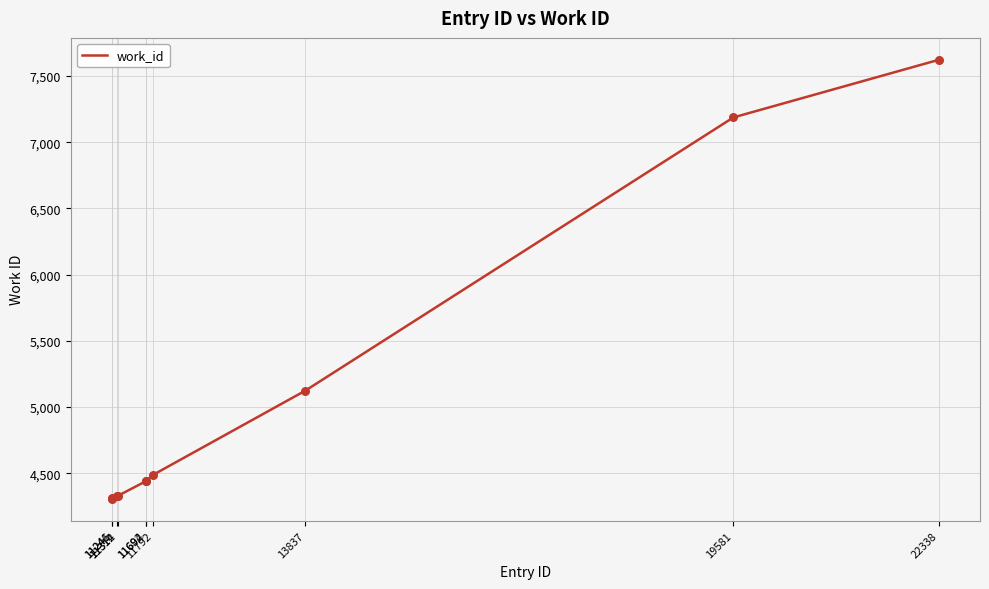

What is the change in value from 11246 to 11694?

+130